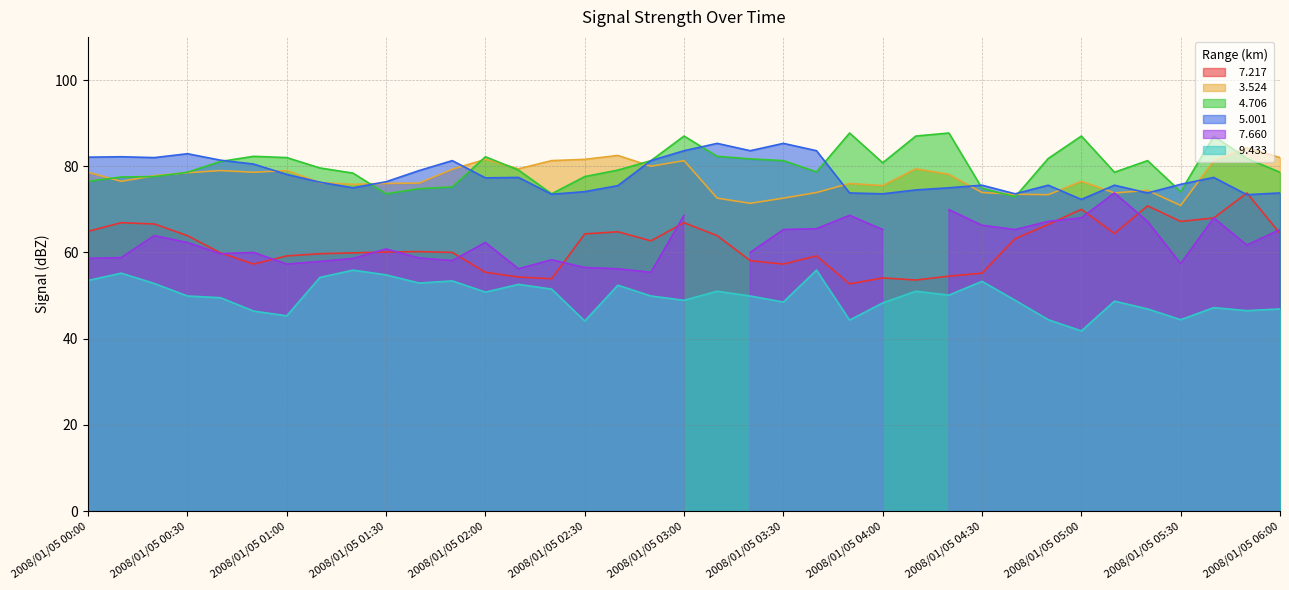

What is the highest value of the   3.524 series?

84.3